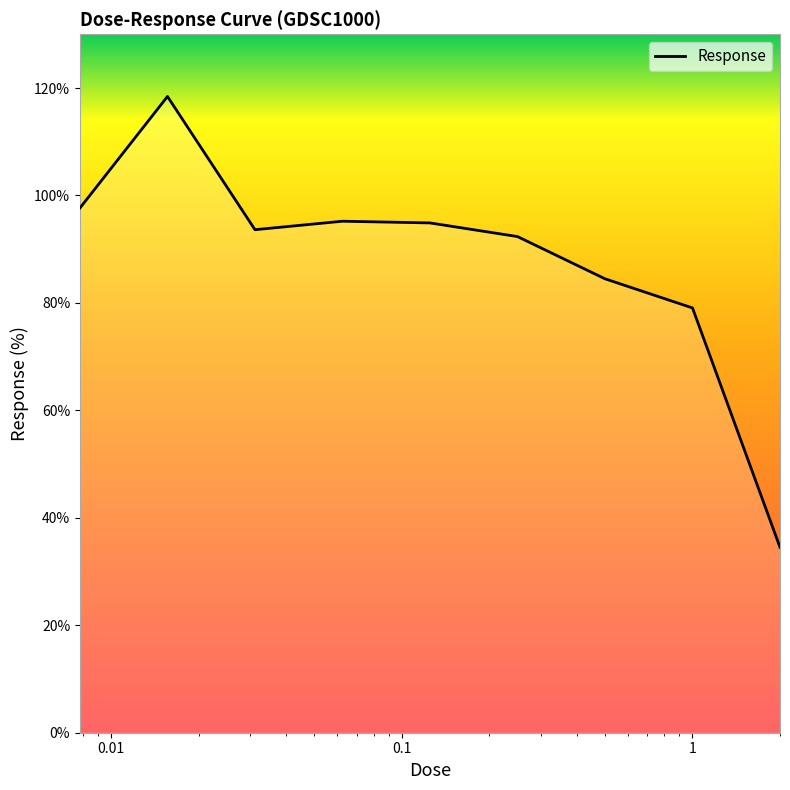

What is the minimum value shown in the chart?

34.5